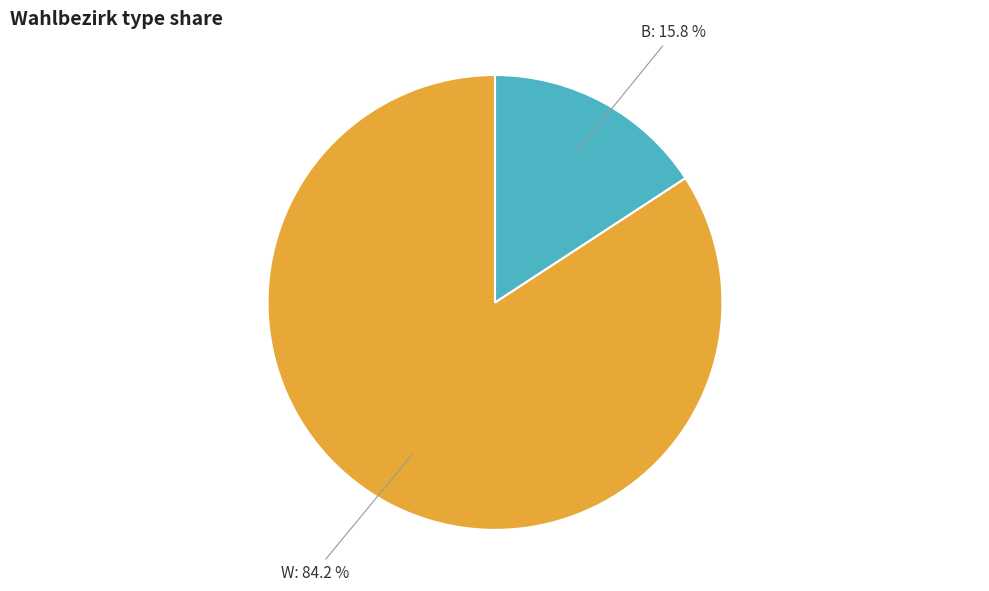

Do B and W together represent more than half of the pie?

Yes